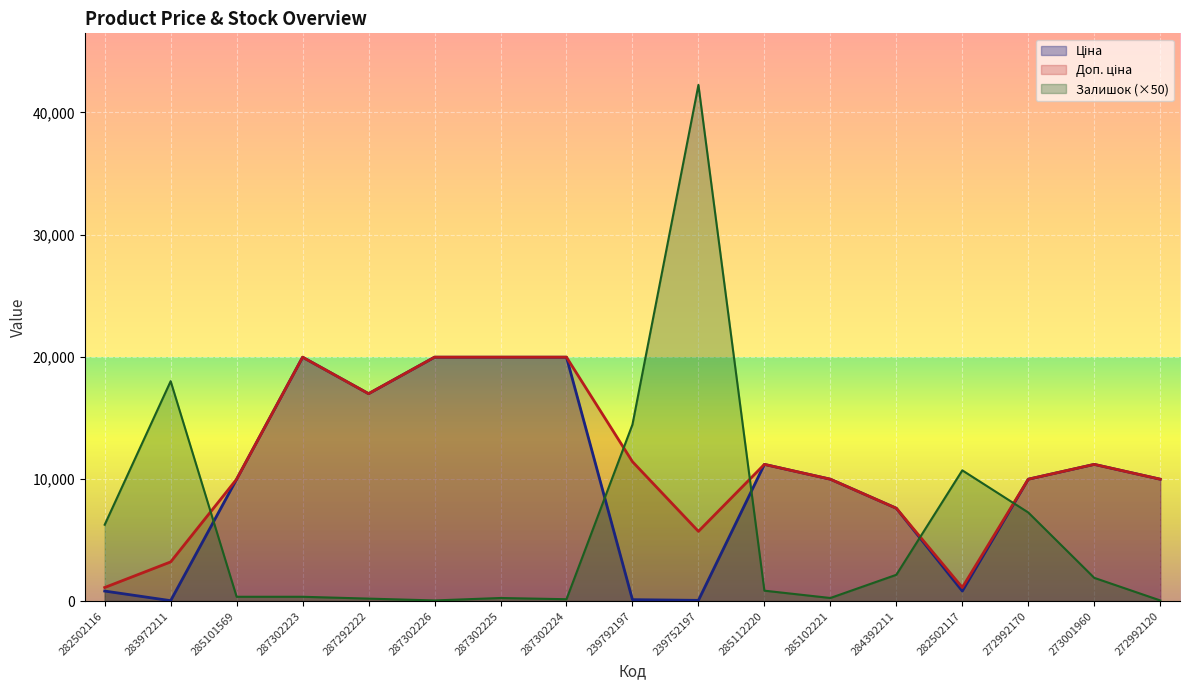

What is the approximate value of Залишок at 285102221?

250.0